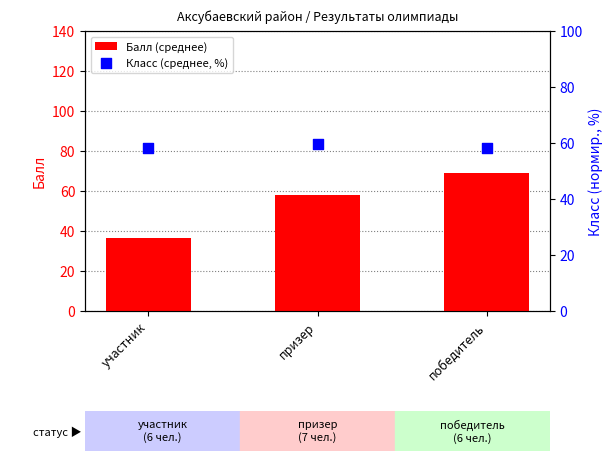

At which category is the sum across all series the highest?

победитель